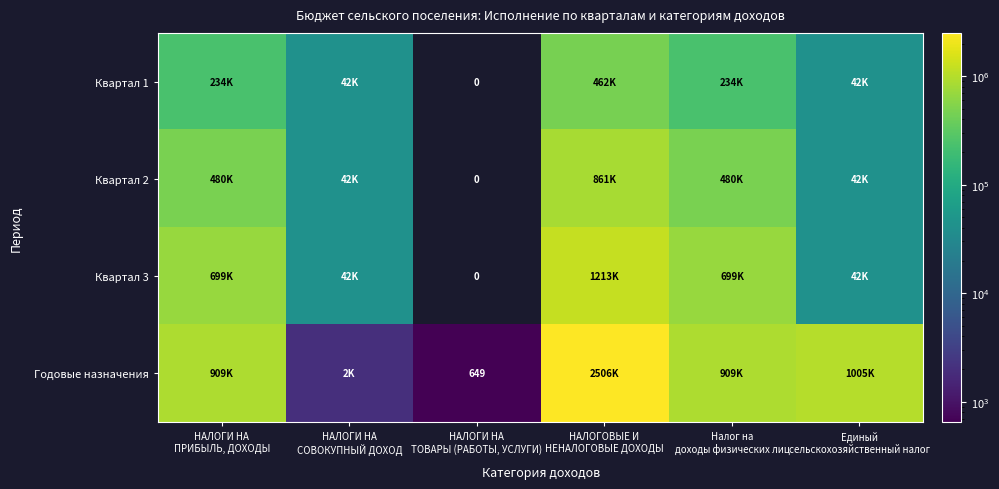

At НАЛОГИ НА ПРИБЫЛЬ, ДОХОДЫ, list the series in order from smallest to largest.

Квартал 1, Квартал 2, Квартал 3, Годовые назначения